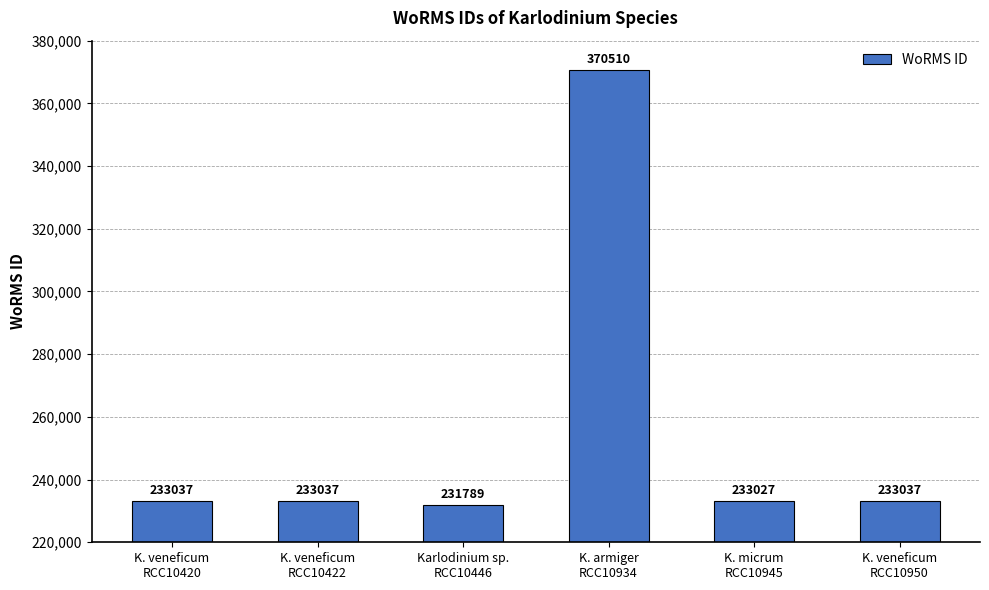

What position from the right is K. veneficum
RCC10950?

1